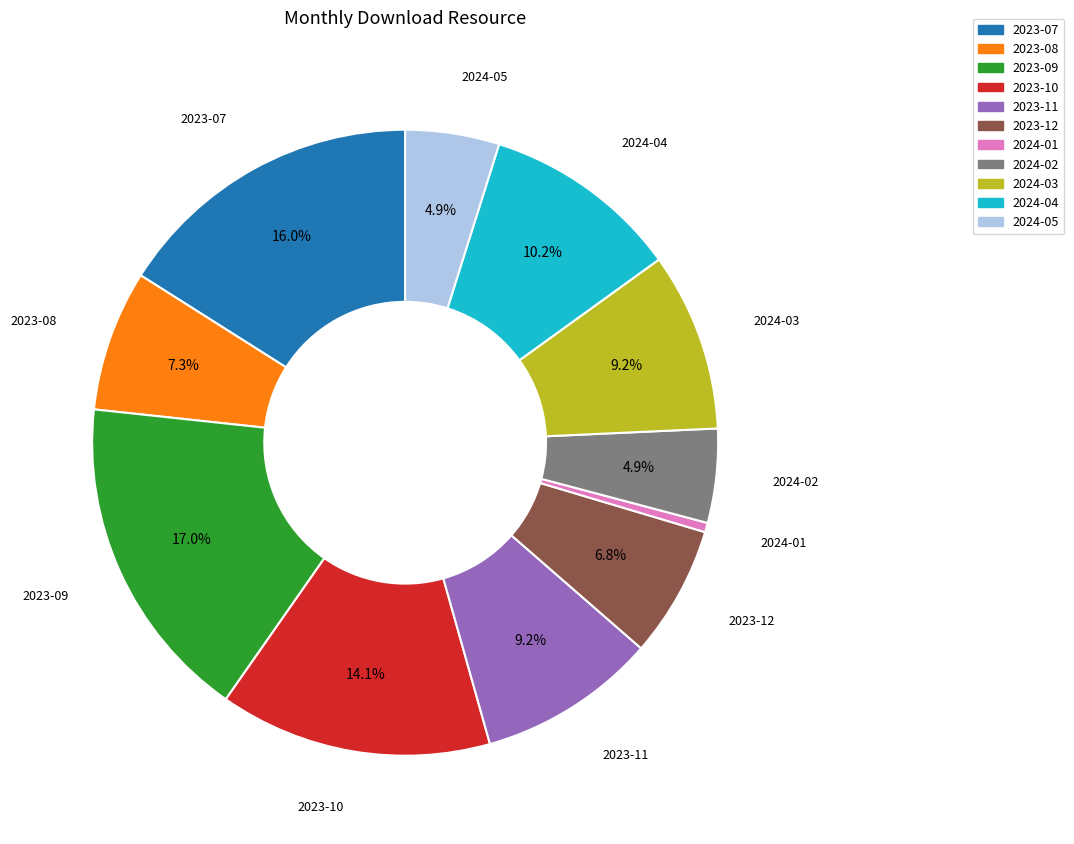

Which category has the biggest portion of the pie?

2023-09